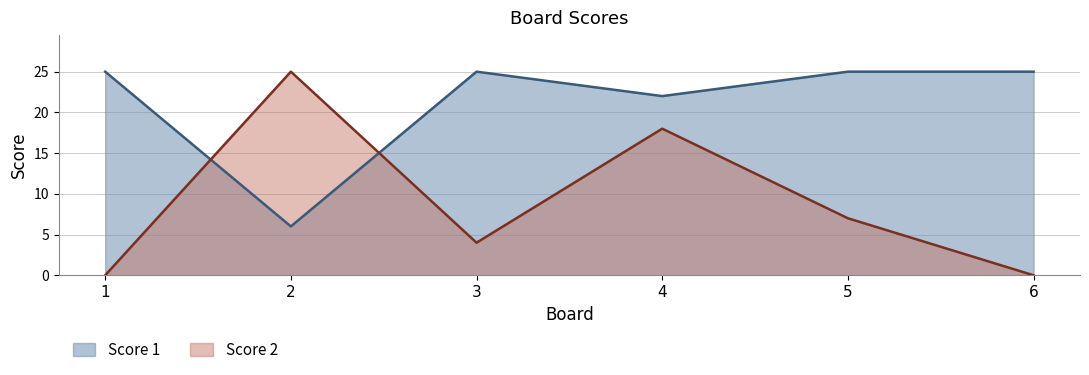

How many interior local peaks does the Score 1 series have?

1